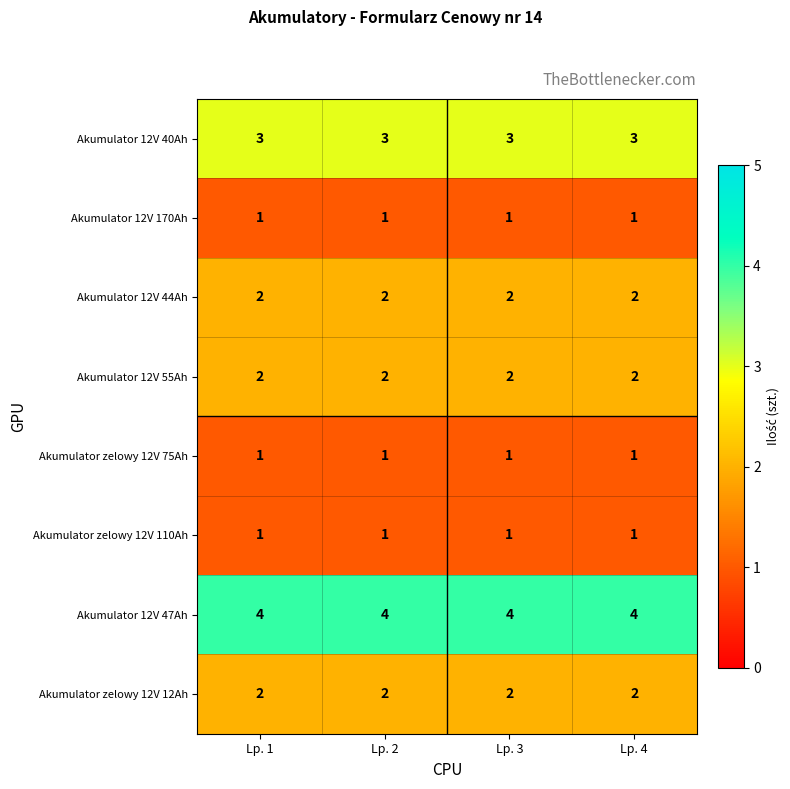

What is the greatest value displayed?

4